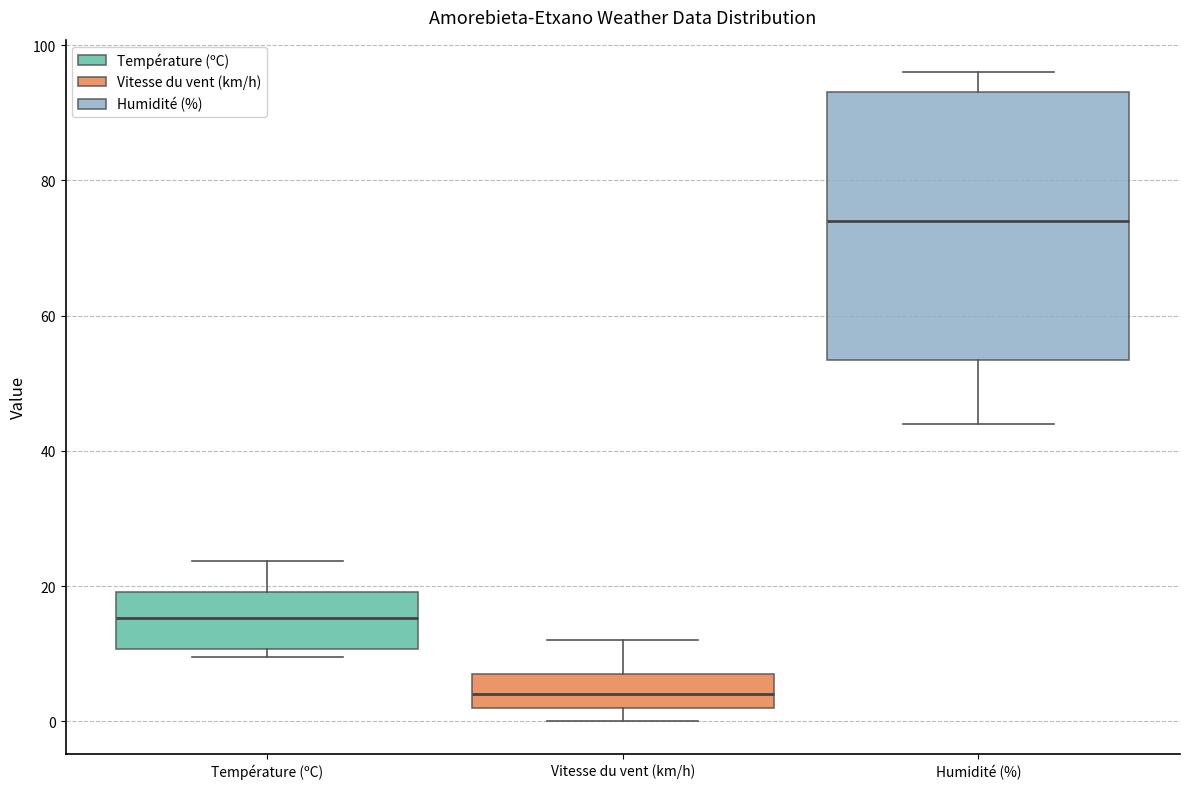

Which box is the tallest, from its lower edge to its upper edge?

Humidité (%)